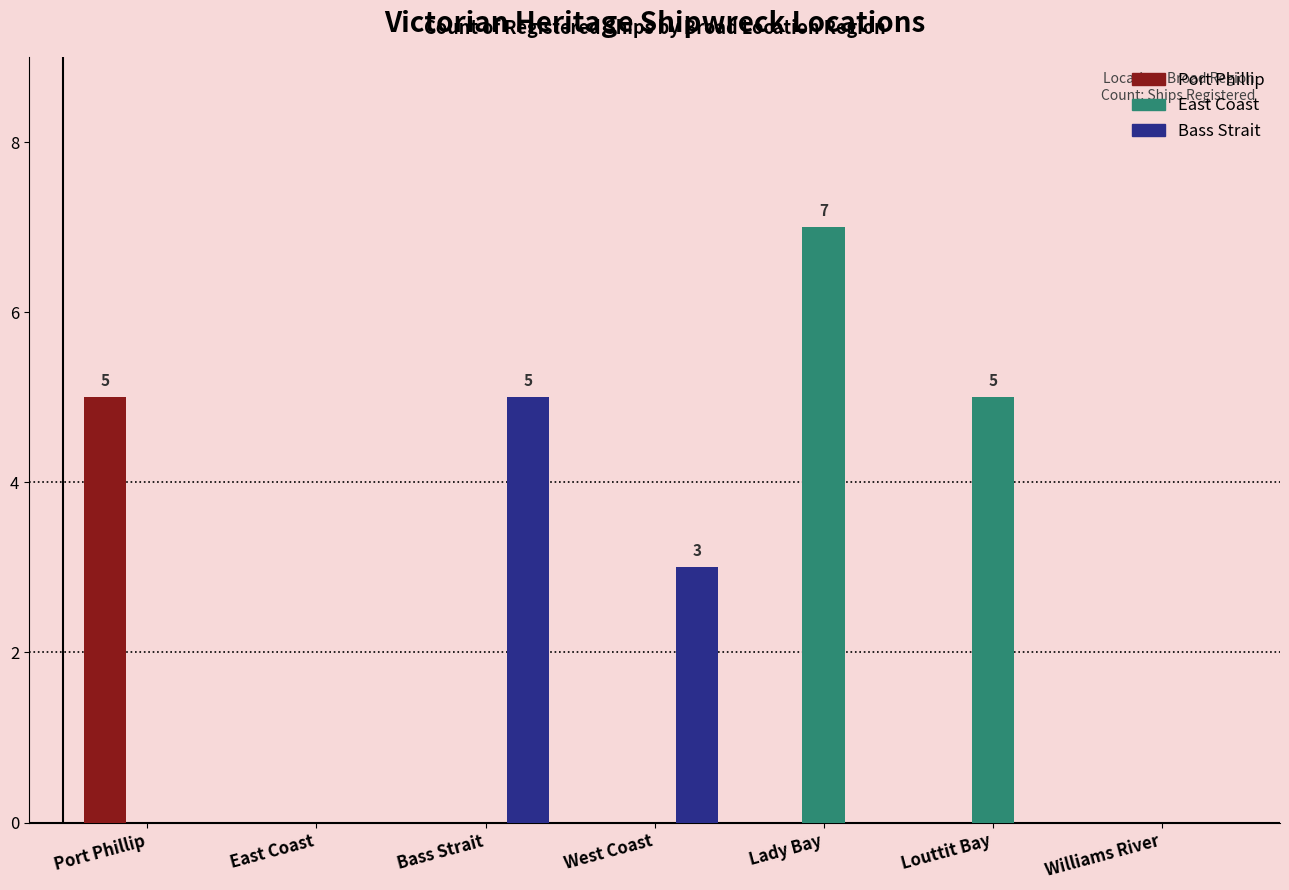

What is the approximate value of East Coast at Lady Bay?

7